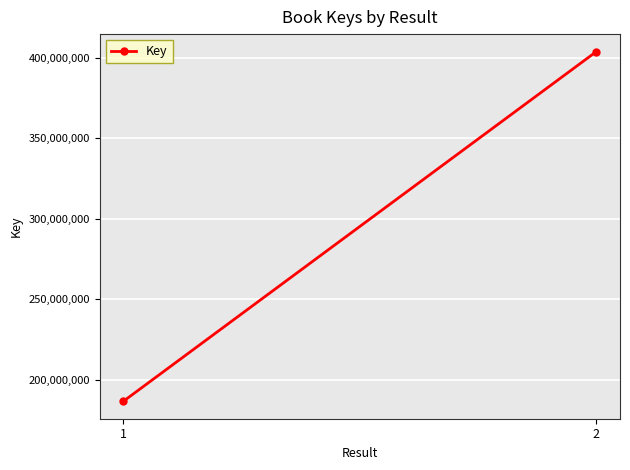

Approximately how many times larger is the value at 2 compared to 1?

2.2